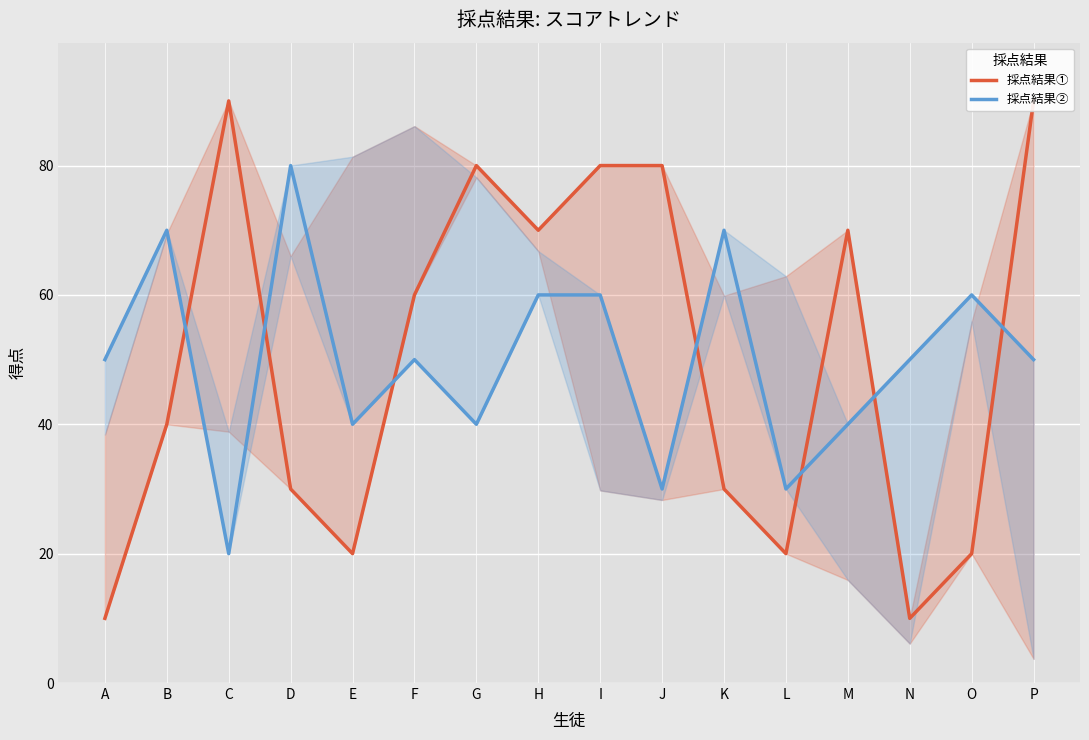

What are all the series names shown in the legend?

採点結果①, 採点結果②